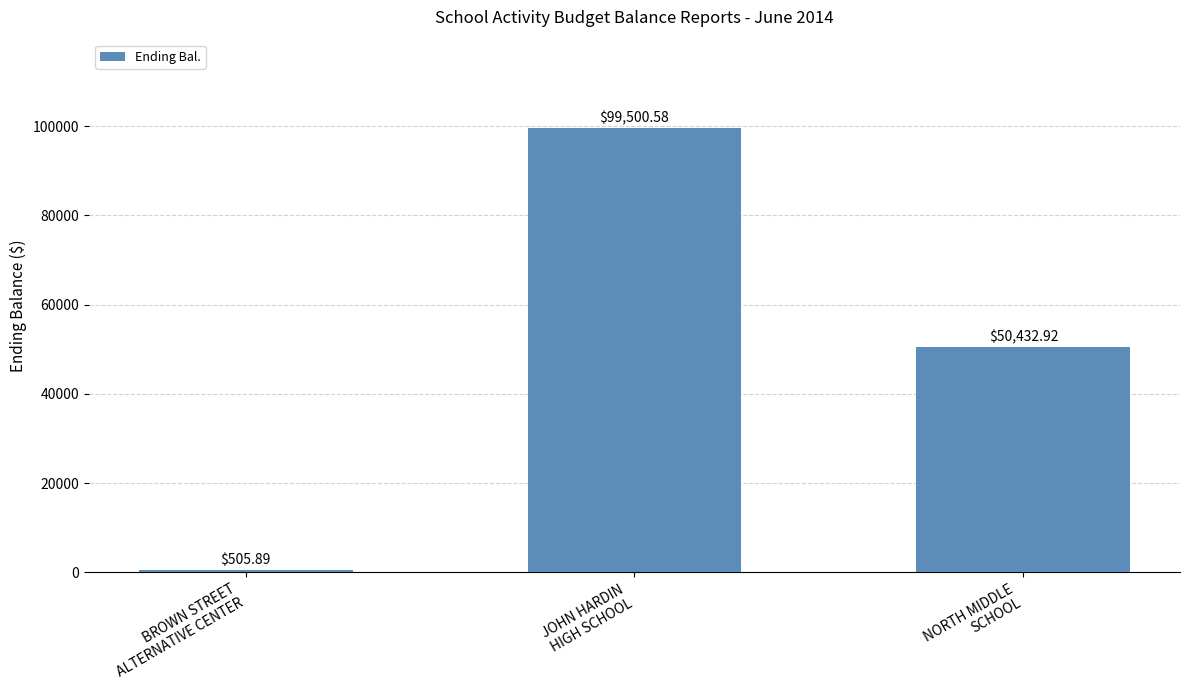

Reading right to left, what are all the values shown in this chart?

NORTH MIDDLE
SCHOOL=50432.9	JOHN HARDIN
HIGH SCHOOL=99500.6	BROWN STREET
ALTERNATIVE CENTER=505.9